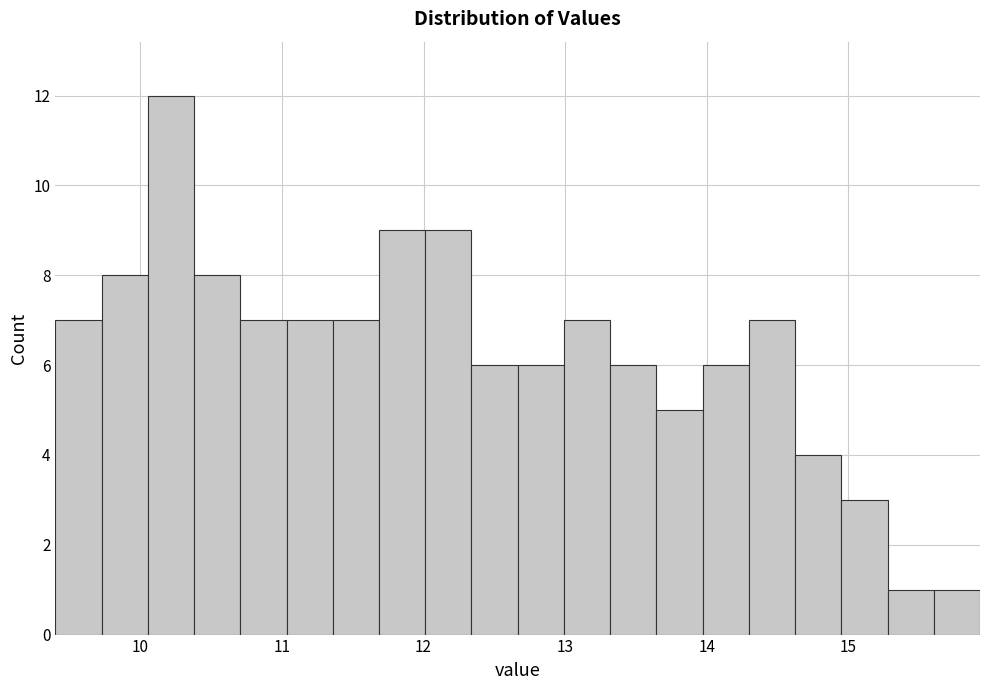

Around what value on the x-axis is the tallest bar? Give the approximate position of its centre, as read against the axis.

10.2